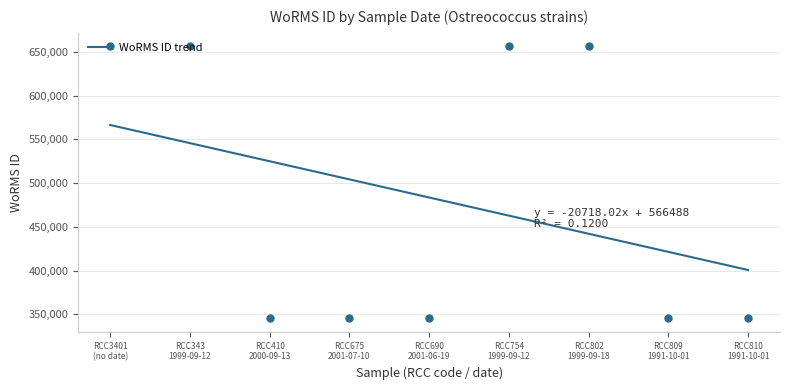

What is the sum of the values at RCC343 1999-09-12 and RCC675 2001-07-10?

1001763